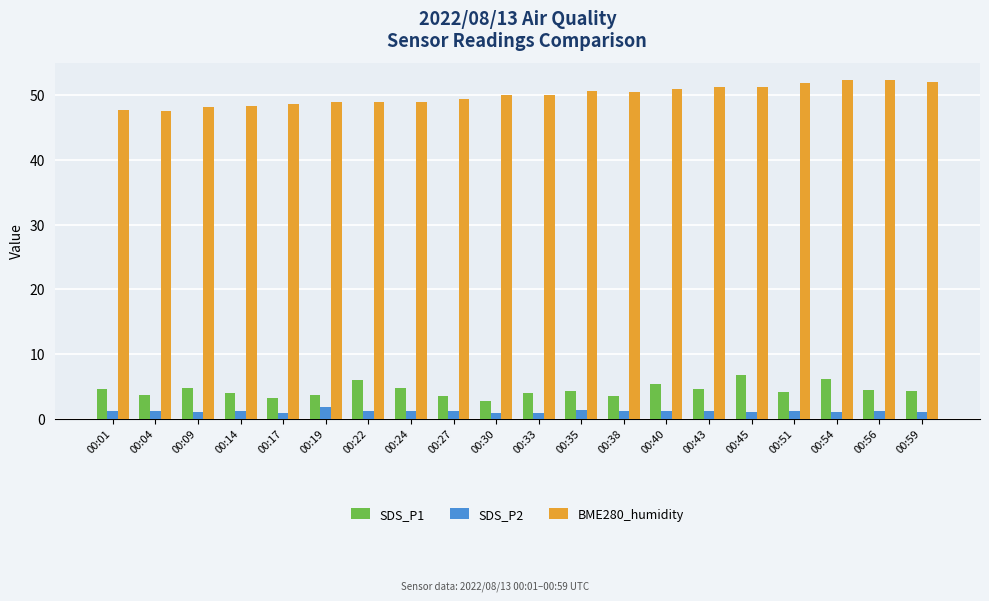

List the series in order of their peak value, highest first.

BME280_humidity, SDS_P1, SDS_P2